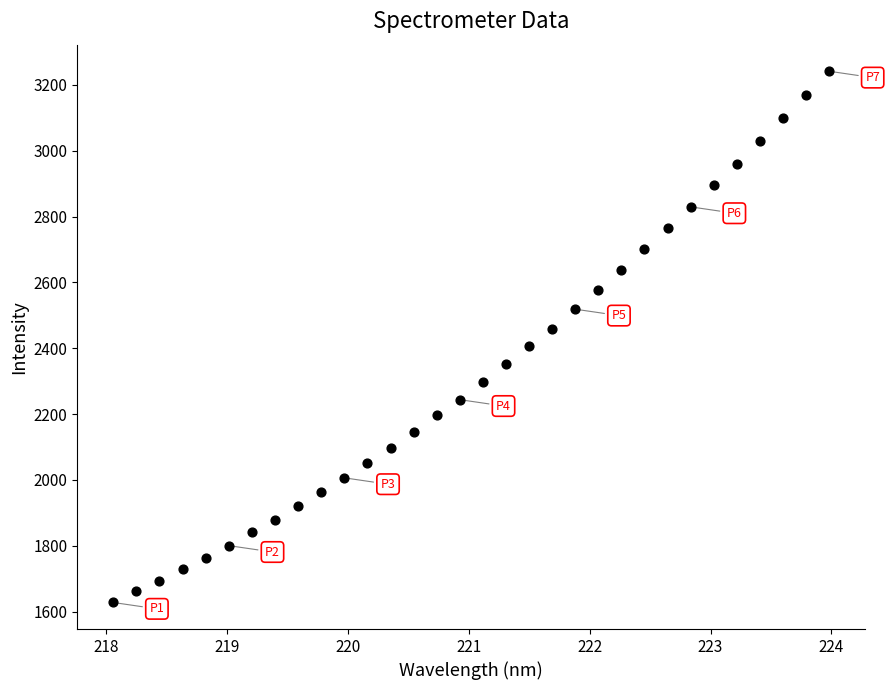

What is the range of X values (max minus min)?

5.9